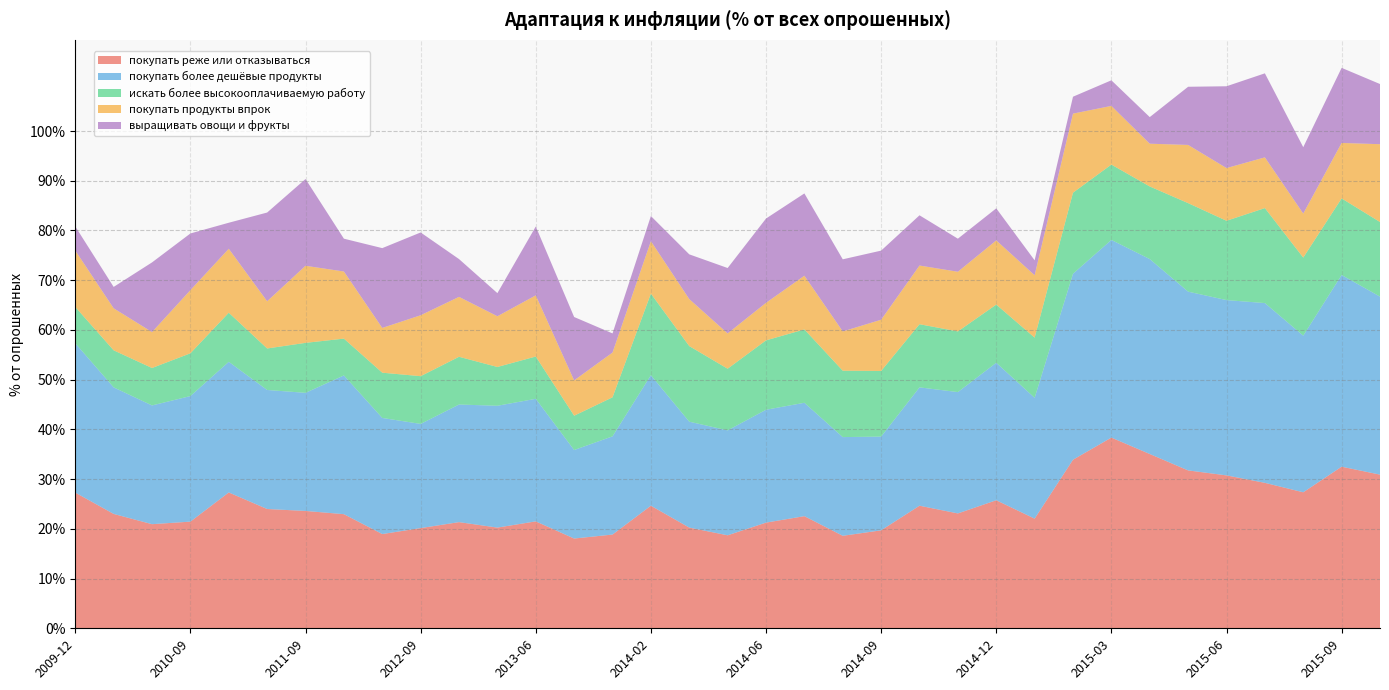

Reading left to right, transcribe all the data shown in this chart.

покупать реже или отказываться: 27.3	23.0	20.9	21.4	27.3	24.0	23.6	22.9	18.9	20.1	21.4	20.2	21.5	18.1	18.9	24.6	20.2	18.7	21.2	22.6	18.6	19.7	24.6	23.1	25.8	22.1	33.9	38.4	35.0	31.8	30.8	29.2	27.4	32.5	30.9
покупать более дешёвые продукты: 30.0	25.4	23.9	25.2	26.3	23.9	23.8	27.9	23.4	20.9	23.6	24.5	24.6	17.8	19.8	26.2	21.3	21.1	22.7	22.8	19.9	18.9	23.8	24.4	27.6	24.3	37.4	39.8	39.2	36.0	35.2	36.1	31.5	38.5	35.8
искать более высокооплачиваемую работу: 7.3	7.5	7.5	8.6	9.9	8.3	10.1	7.4	9.1	9.6	9.6	7.8	8.5	6.9	7.8	16.4	15.2	12.4	13.9	14.8	13.3	13.2	12.7	12.2	11.7	12.1	16.3	15.2	14.6	17.8	15.9	19.1	15.7	15.4	15.0
покупать продукты впрок: 11.3	8.4	7.2	12.7	12.9	9.5	15.5	13.5	9.0	12.2	12.1	10.2	12.3	7.1	9.0	10.6	9.4	7.1	7.5	10.8	7.9	10.3	11.8	12.0	12.9	12.6	15.9	11.8	8.6	11.7	10.6	10.2	8.8	11.2	15.7
выращивать овощи и фрукты: 4.8	4.3	14.0	11.4	5.2	17.8	17.4	6.6	16.1	16.6	7.6	4.7	13.8	12.8	3.9	5.0	9.0	13.2	16.9	16.6	14.5	13.9	10.1	6.7	6.5	3.0	3.4	5.2	5.3	11.7	16.4	16.9	13.3	15.1	12.1